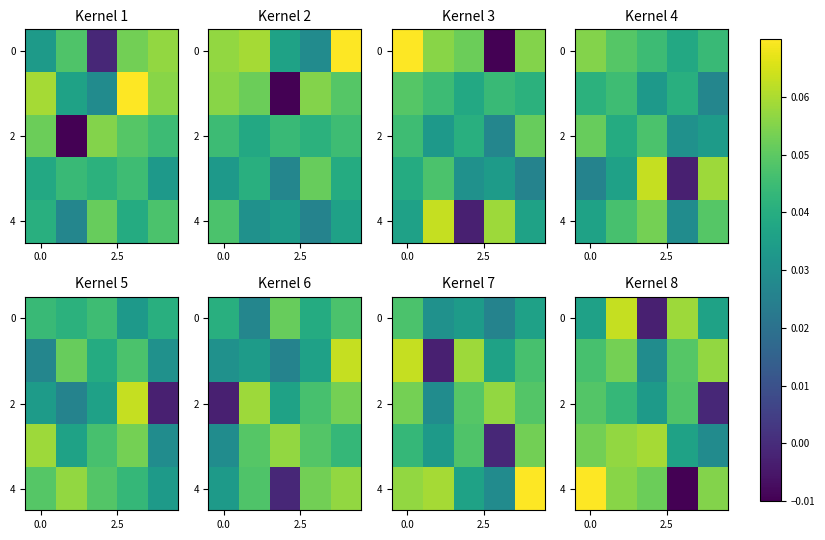

How many negative values does the 0 series have?

1